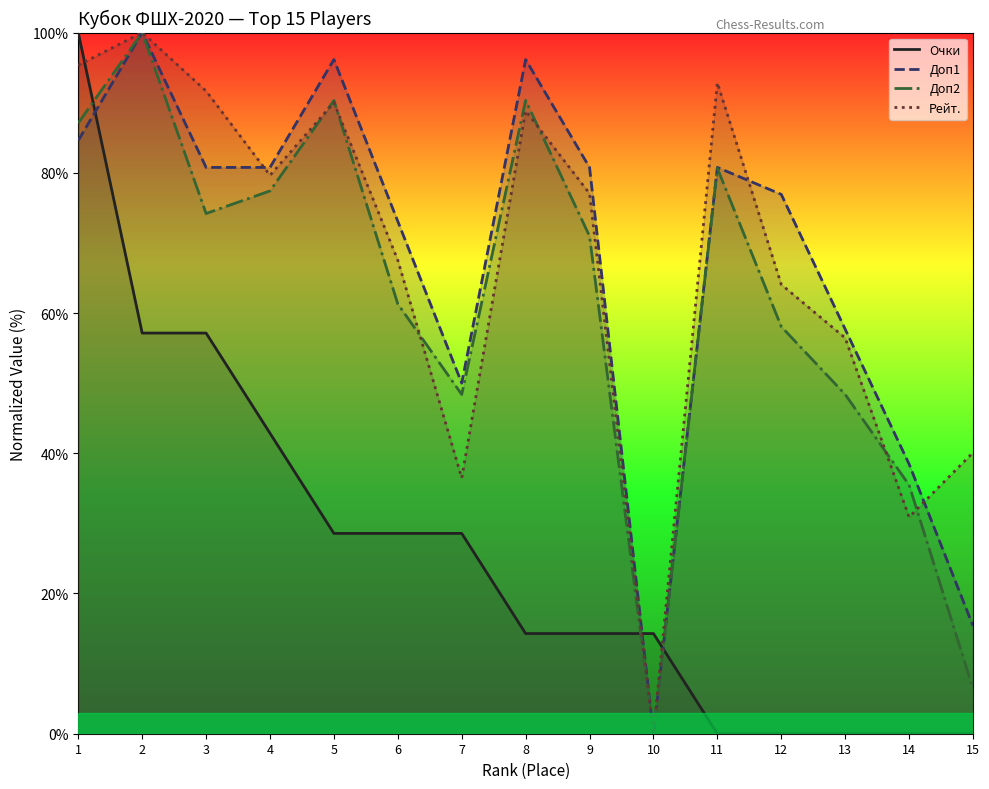

Reading left to right, what are all the values shown in this chart?

Очки: 1=100.0	2=57.1	3=57.1	4=42.9	5=28.6	6=28.6	7=28.6	8=14.3	9=14.3	10=14.3	11=0.0	12=0.0	13=0.0	14=0.0	15=0.0
Доп1: 1=84.6	2=100.0	3=80.8	4=80.8	5=96.2	6=73.1	7=50.0	8=96.2	9=80.8	10=0.0	11=80.8	12=76.9	13=57.7	14=38.5	15=15.4
Доп2: 1=87.1	2=100.0	3=74.2	4=77.4	5=90.3	6=61.3	7=48.4	8=90.3	9=71.0	10=0.0	11=80.6	12=58.1	13=48.4	14=35.5	15=6.5
Рейт.: 1=95.4	2=100.0	3=91.7	4=79.6	5=90.0	6=67.5	7=36.5	8=88.8	9=77.0	10=0.0	11=92.8	12=64.1	13=56.4	14=30.9	15=40.1